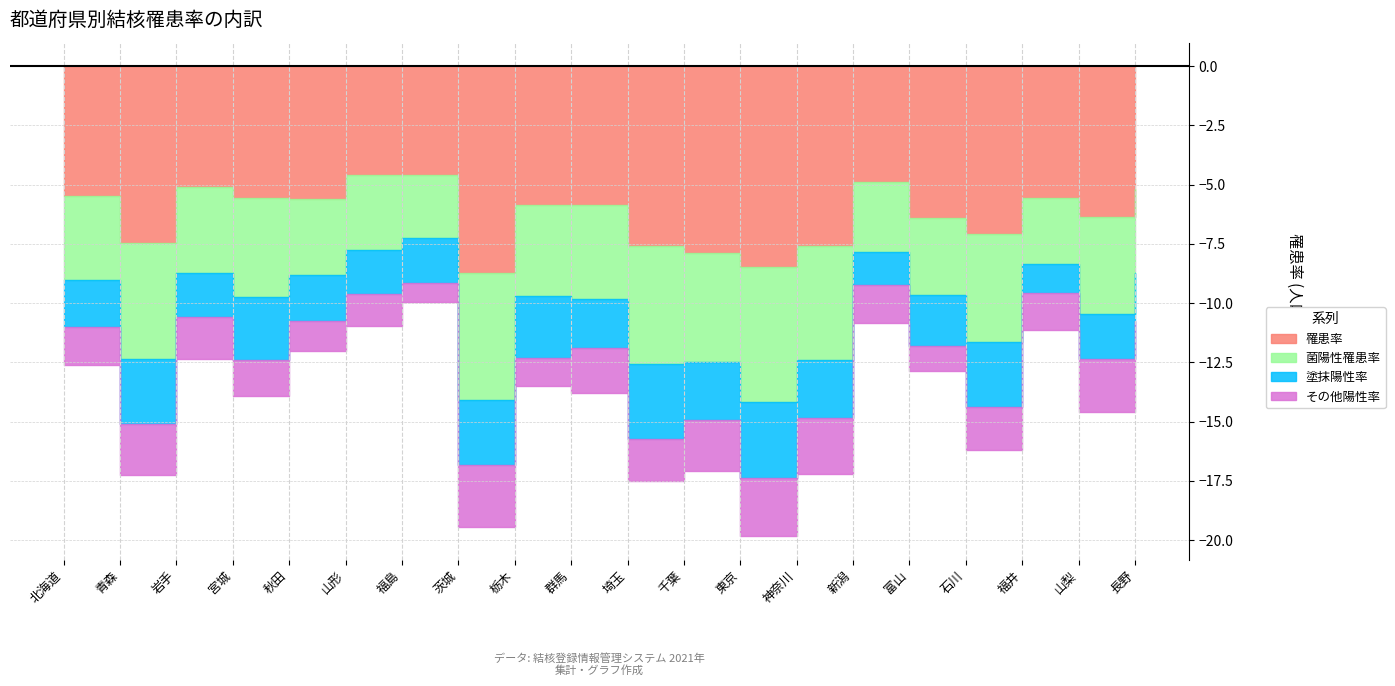

True or false: 菌陽性罹患率 and 塗抹陽性率 intersect in this chart.

False